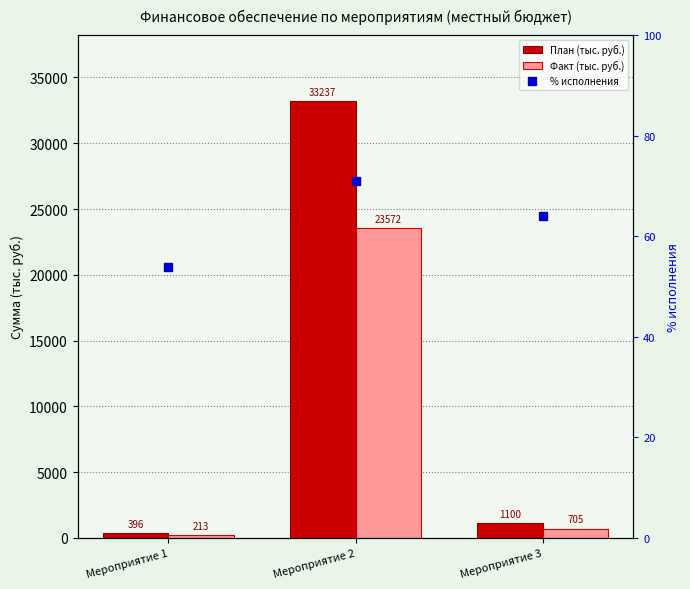

What is the value of the План (тыс. руб.) bar at the 2nd from the left?

33237.1